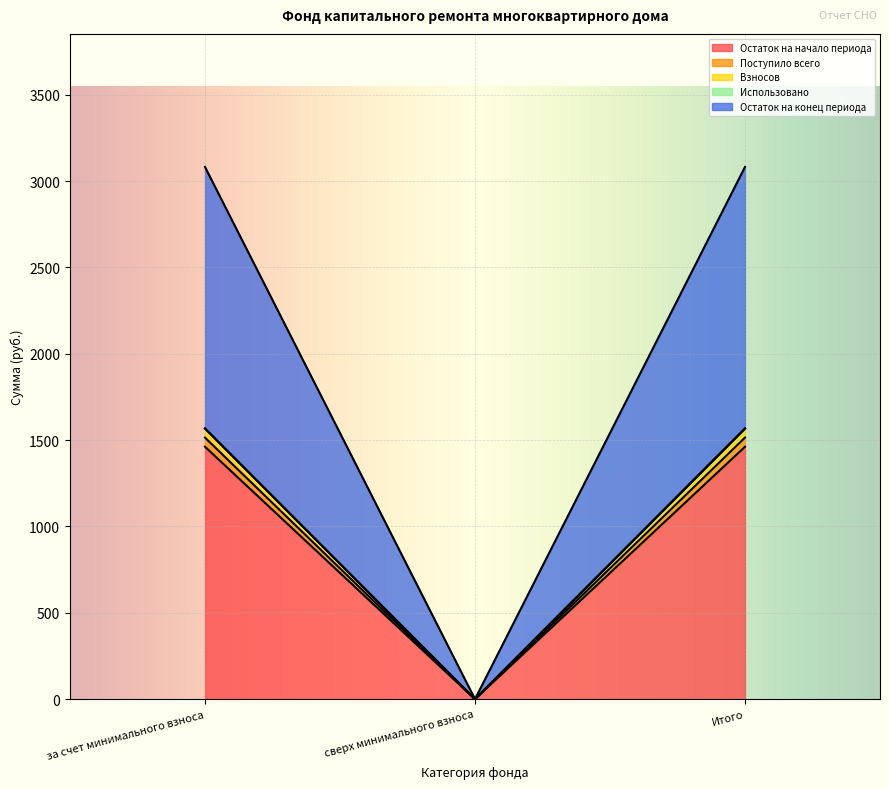

What position from the left is Итого?

3